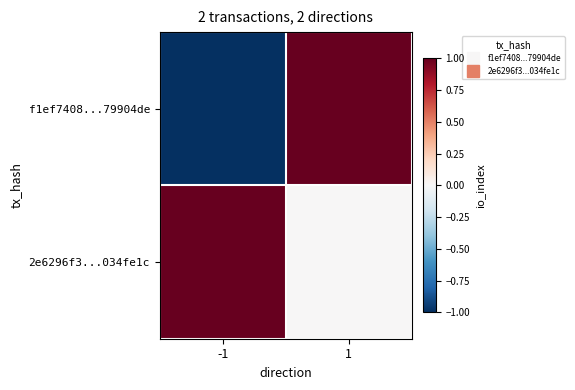

At which category does the chart reach its minimum across all series?

-1